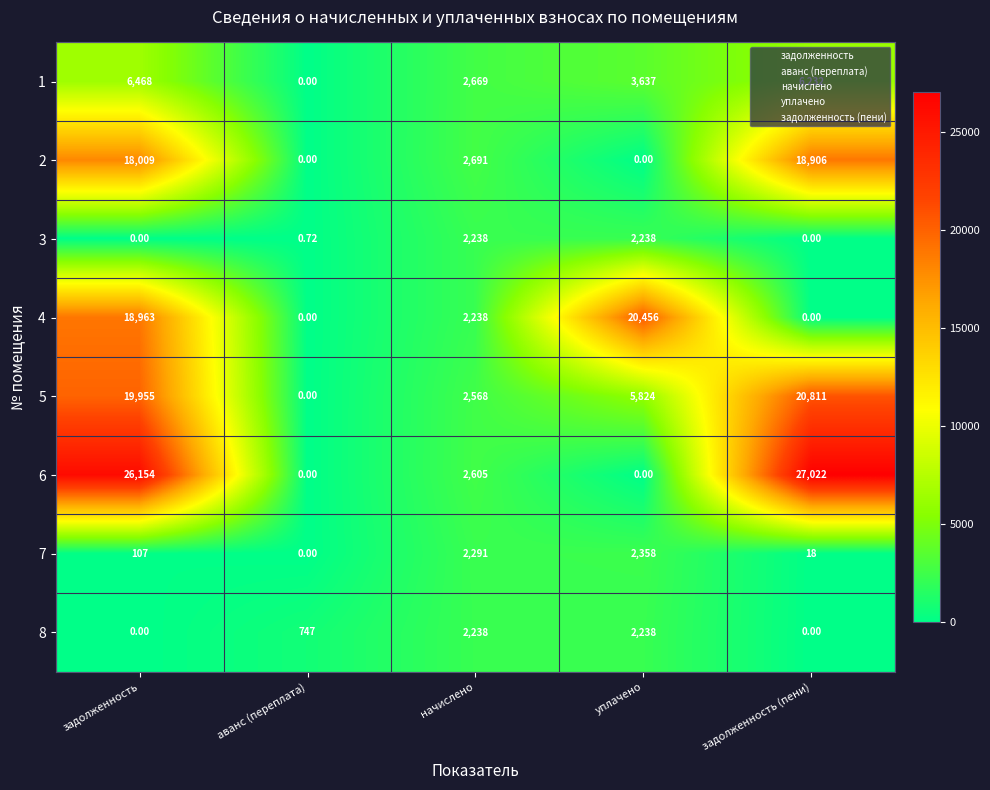

Is the value of 5 at начислено greater than the value of 1 at аванс (переплата)?

Yes